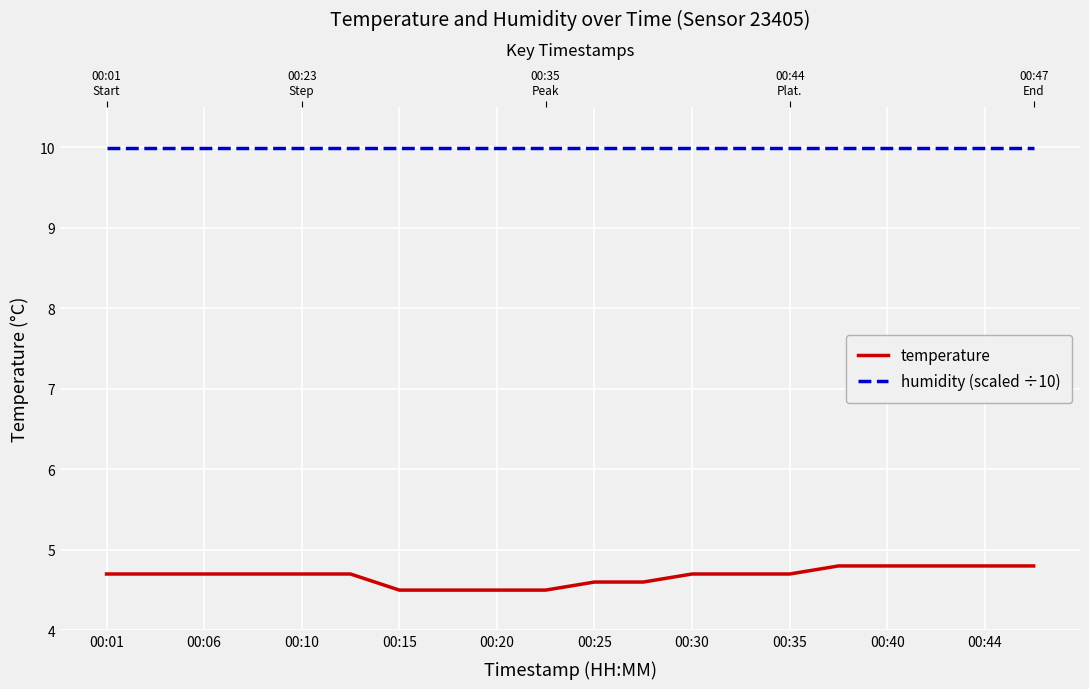

What is the value of the temperature point at the 6th from the left?

4.7